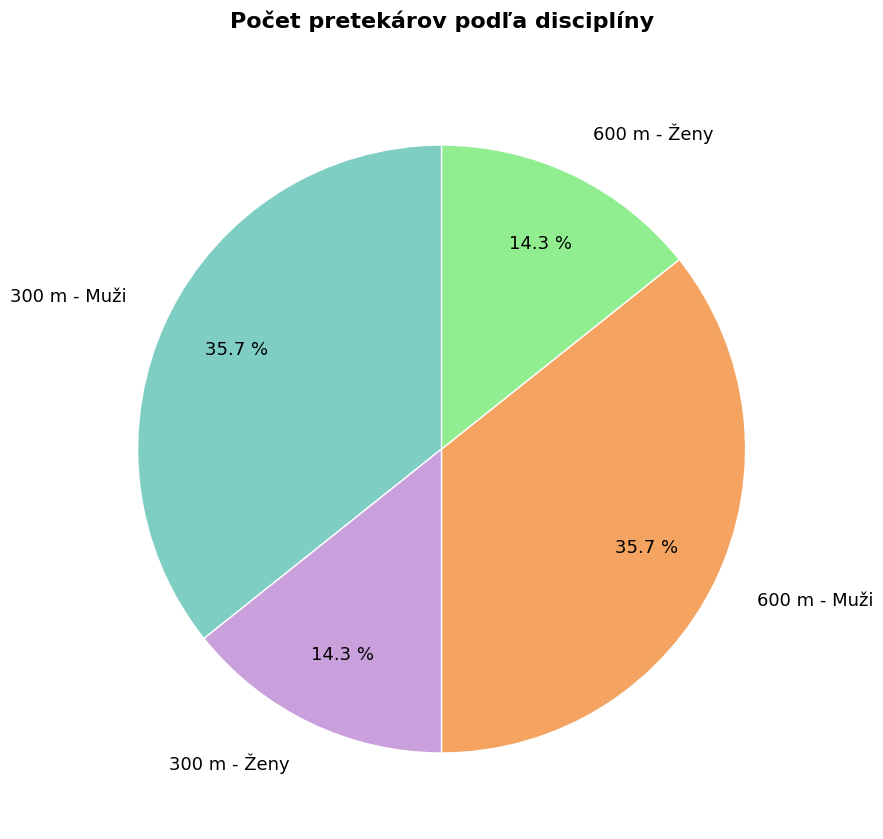

Which has a higher value, 600 m - Ženy or 300 m - Muži?

300 m - Muži